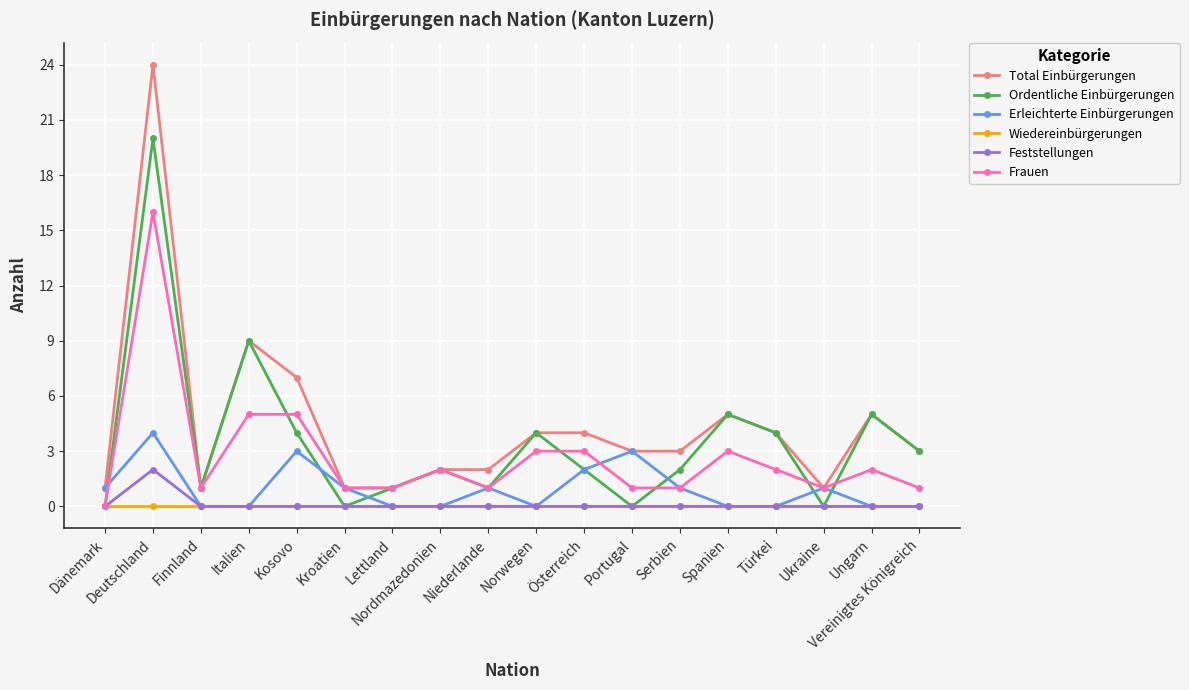

Count the number of categories in the chart.

18